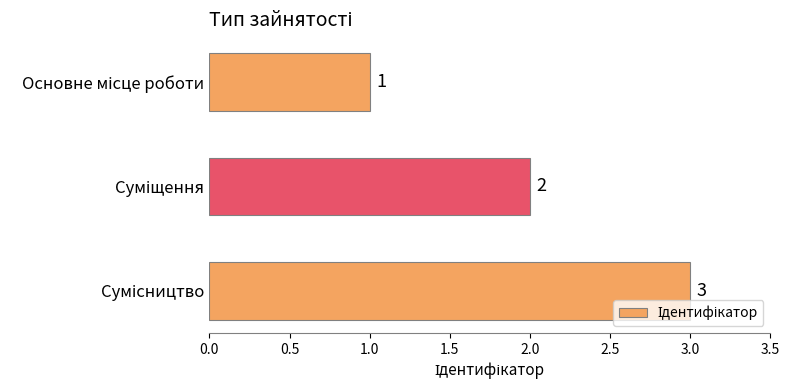

How many data points does each series have?

3